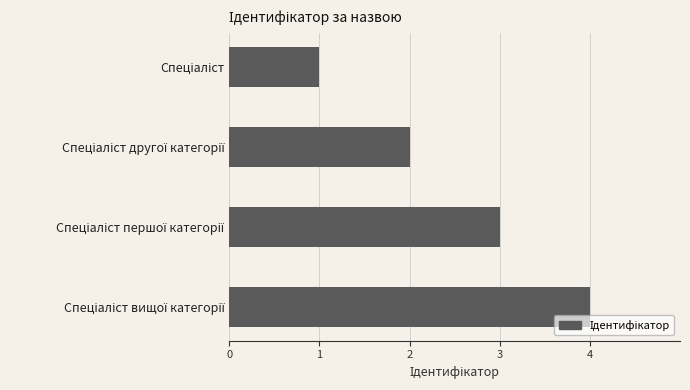

What is the sum of all values?

10